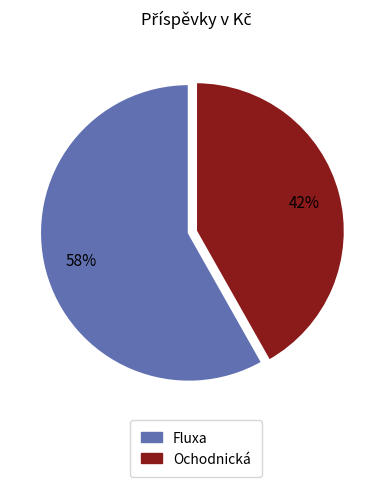

To the nearest percent, what is the combined percentage of Ochodnická and Fluxa?

100%